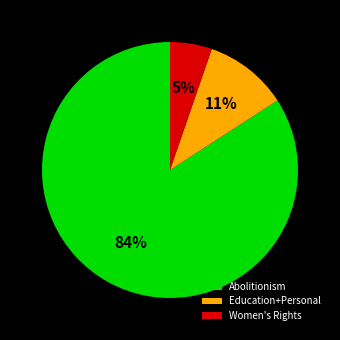

Between Women's Rights and Education+Personal, which is larger?

Education+Personal